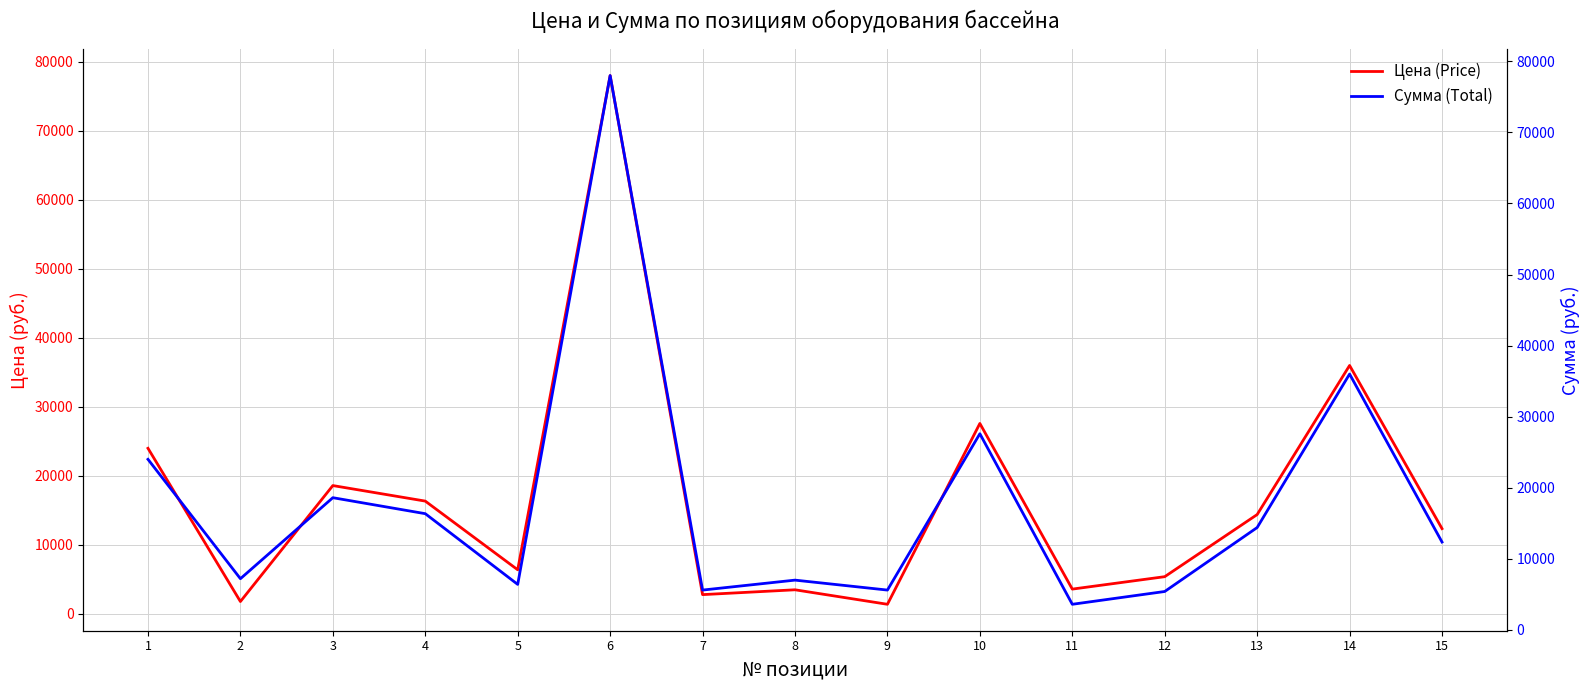

Between 12 and 2, which is larger?

12